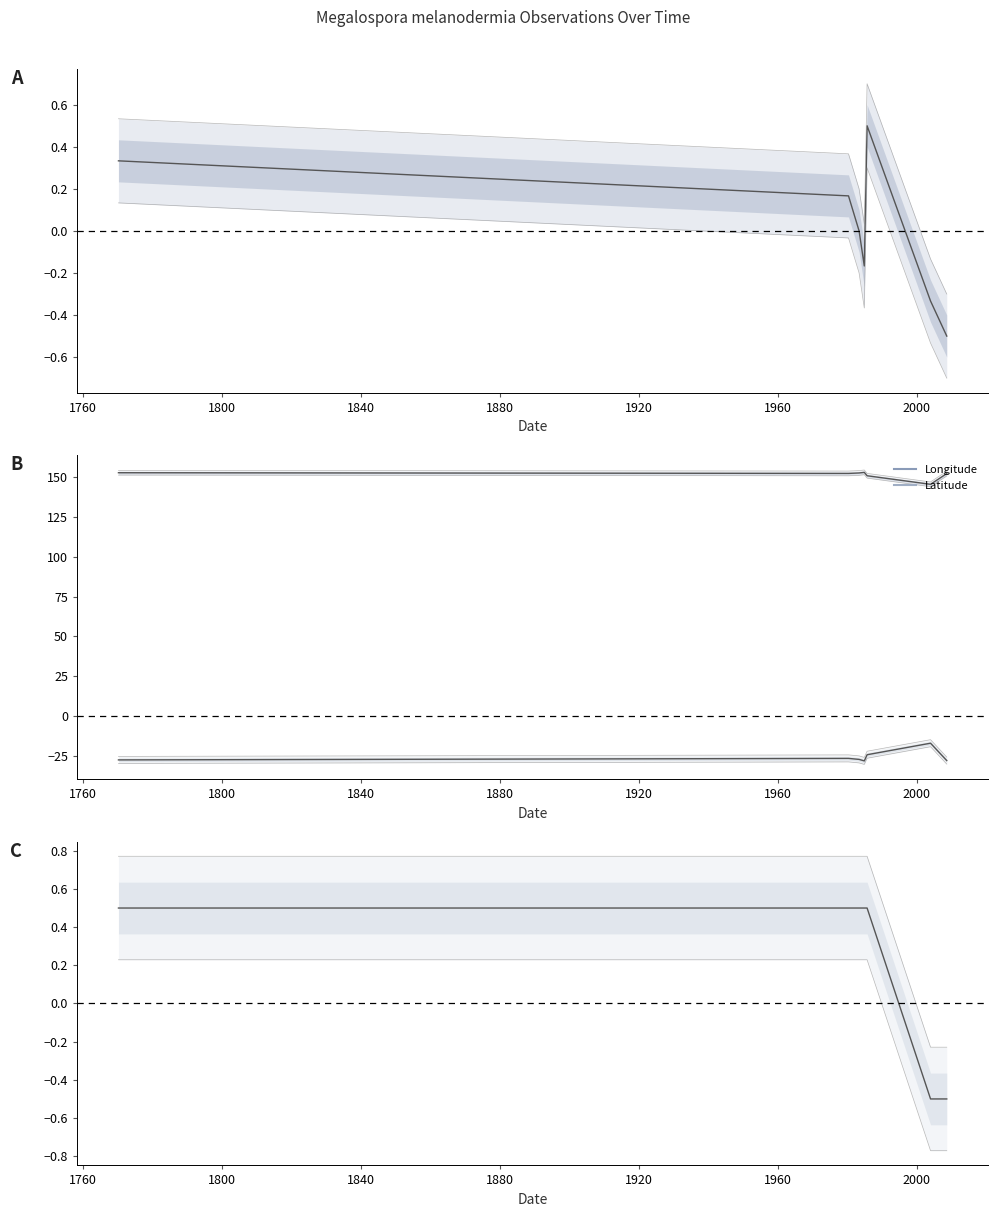

What is the approximate value of ID at 1980-04-29?

0.2